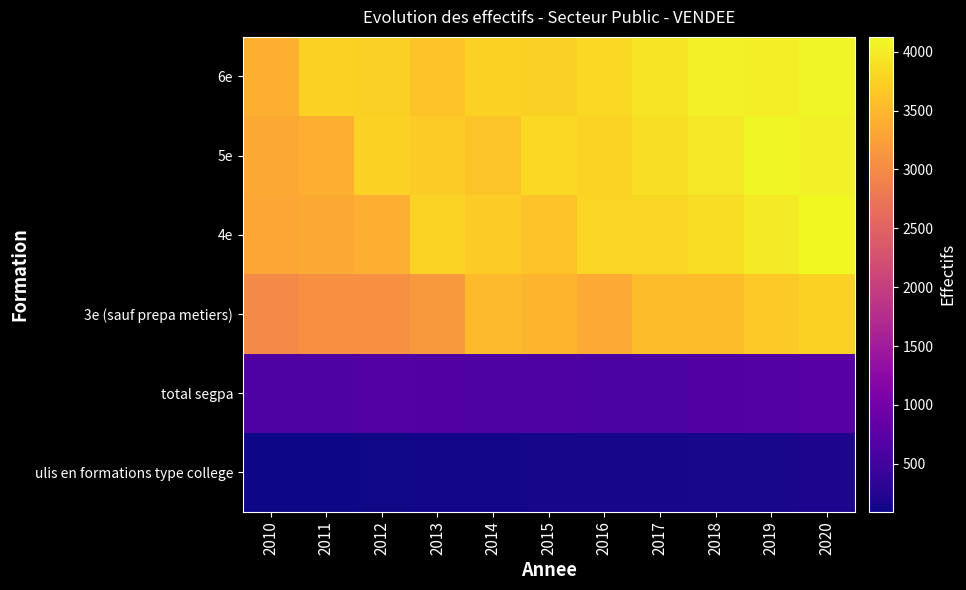

At which category does the chart reach its peak across all series?

2020